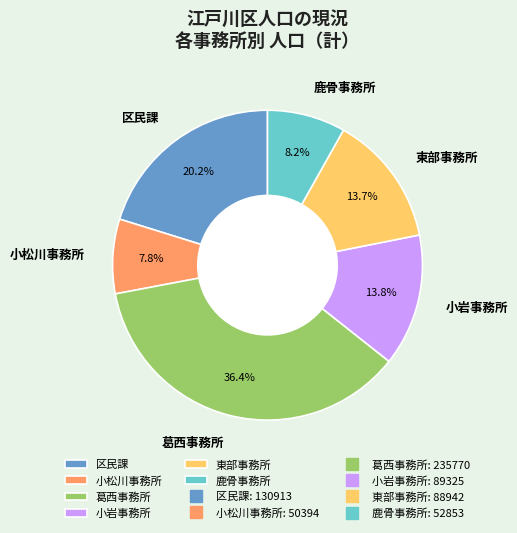

Count the number of slices in the pie.

6